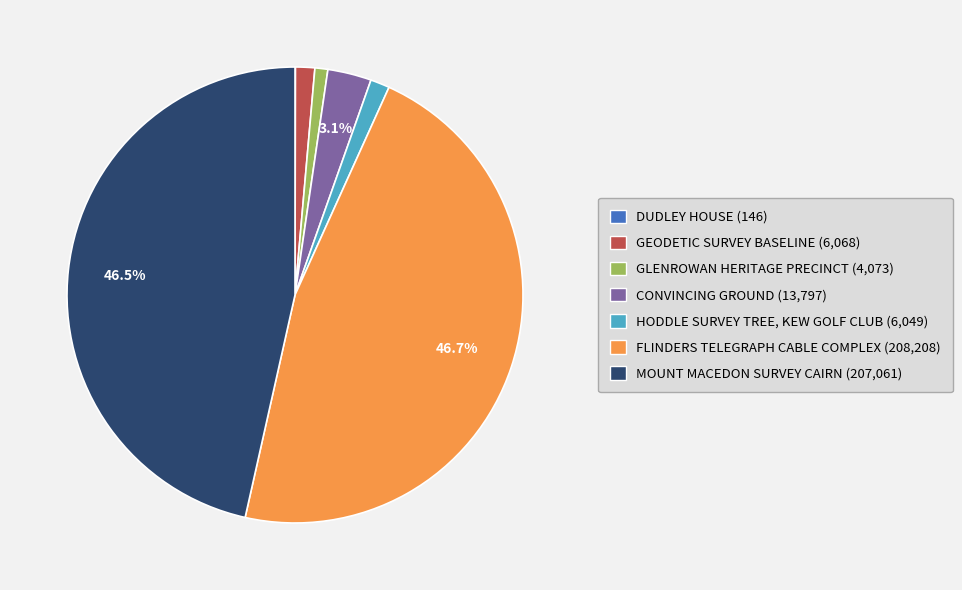

Combined, do FLINDERS TELEGRAPH CABLE COMPLEX and MOUNT MACEDON SURVEY CAIRN account for over 50%?

Yes